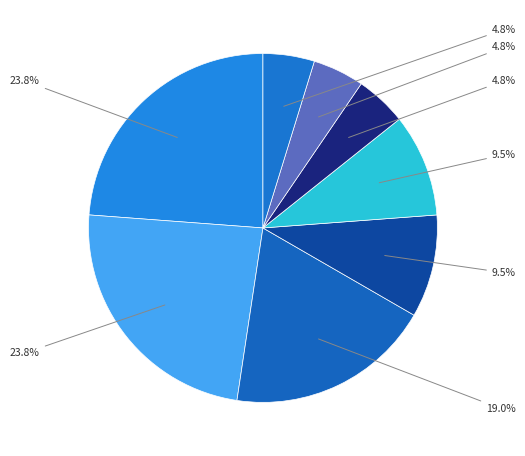

How many segments does this pie chart have?

8